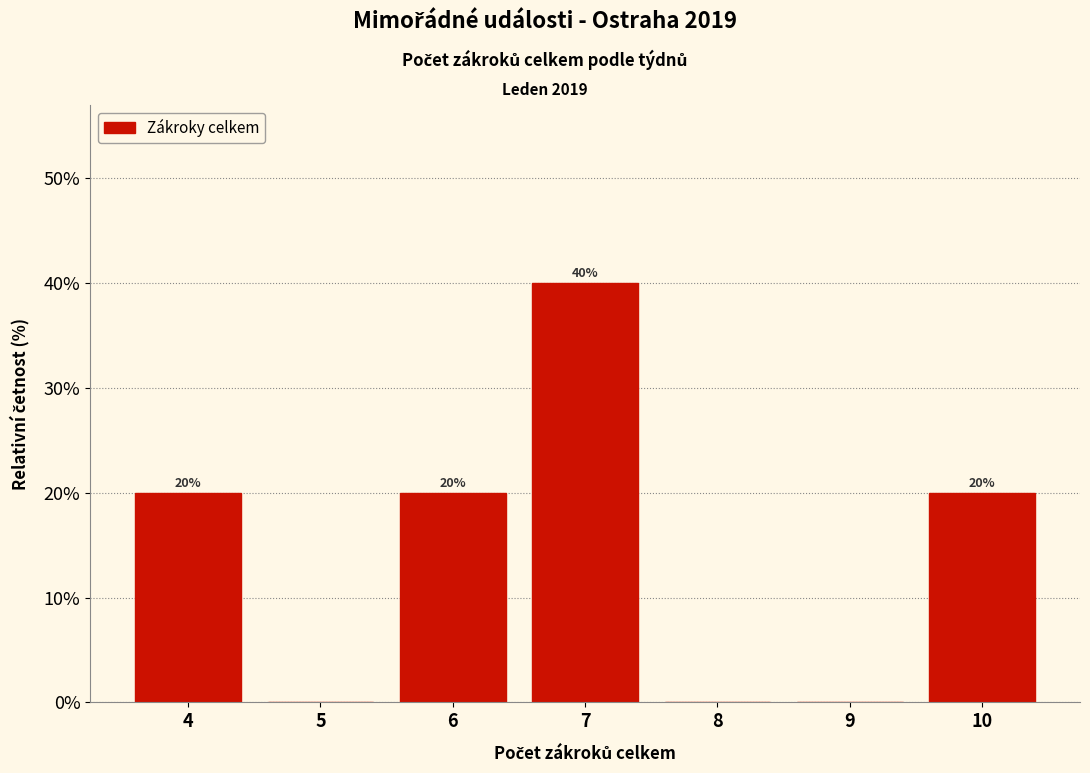

Reading right to left, what are all the values shown in this chart?

10=20	9=0	8=0	7=40	6=20	5=0	4=20